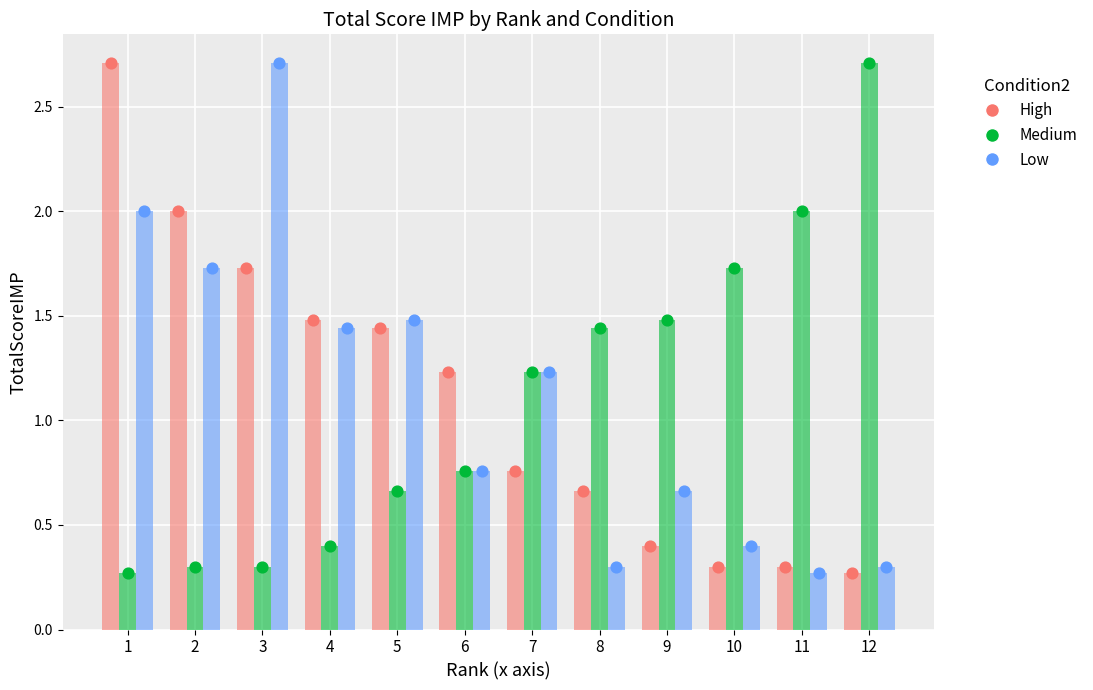

Which series reaches the maximum Y coordinate?

High